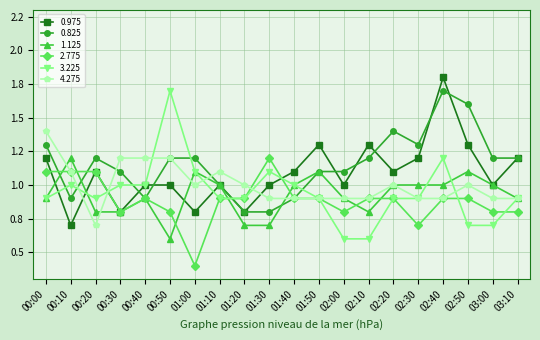

Where is 1.125 nearest to the value 0?

00:50